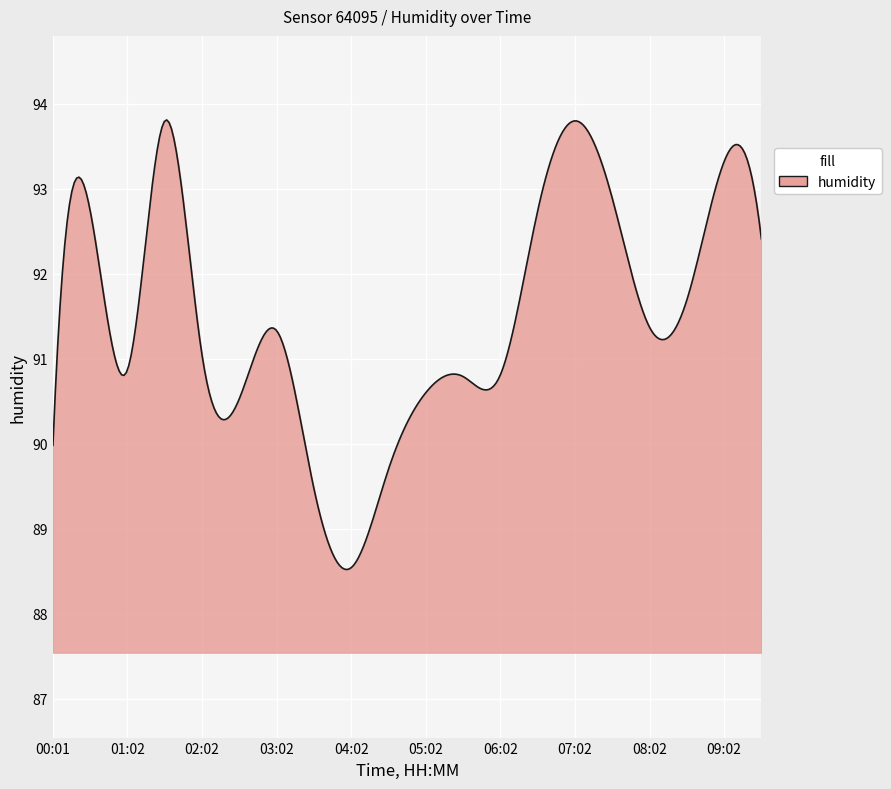

What is the smallest value displayed?

88.5